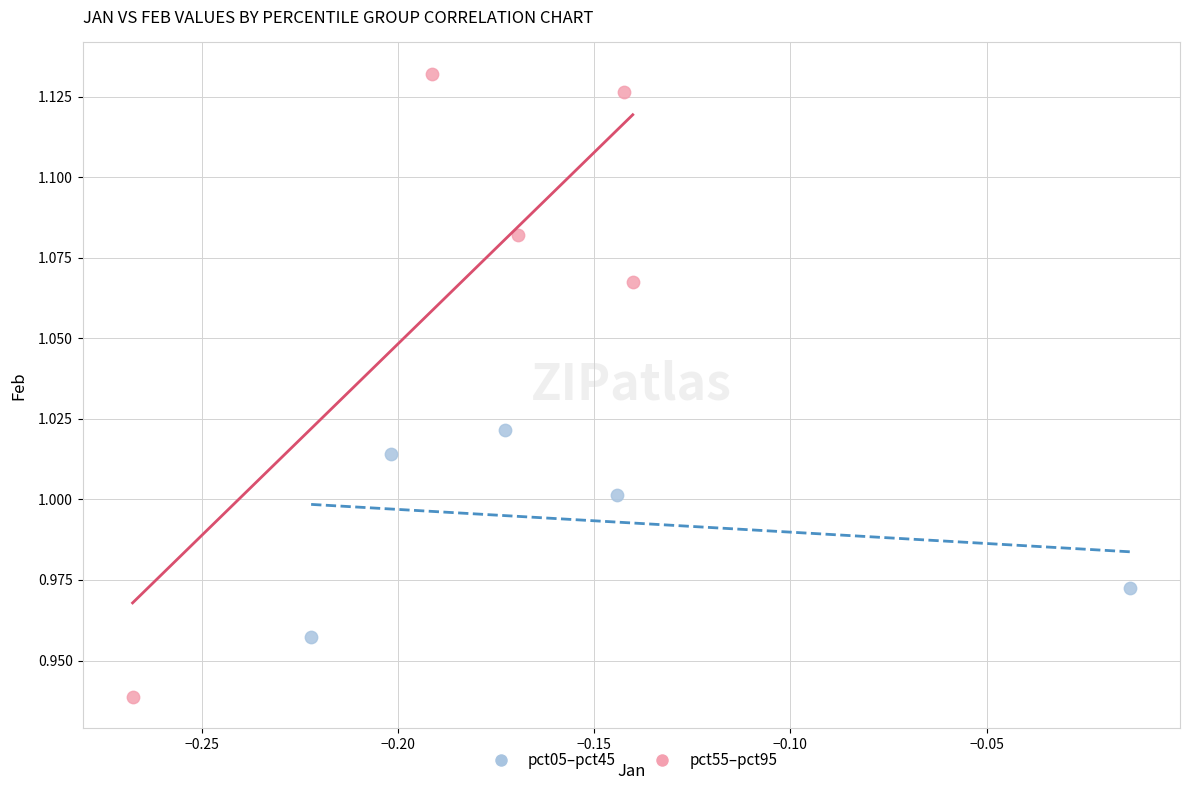

Which series reaches the maximum Y coordinate?

pct55–pct95